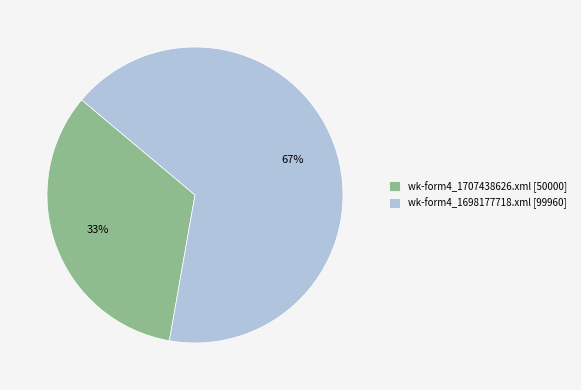

Is the sum of wk-form4_1698177718.xml and wk-form4_1707438626.xml greater than half?

Yes